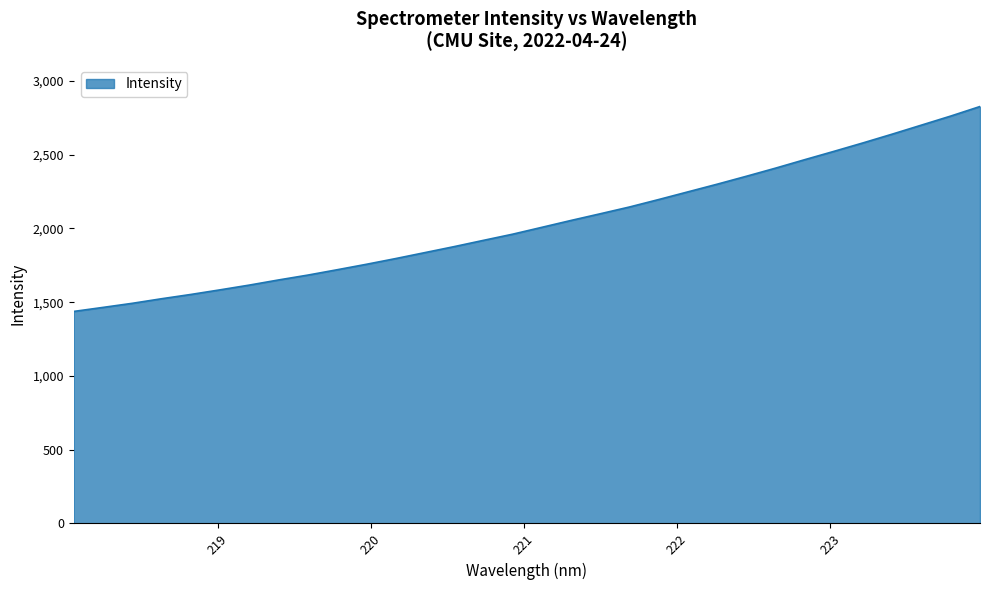

What is the difference between the maximum and minimum values?

1389.3